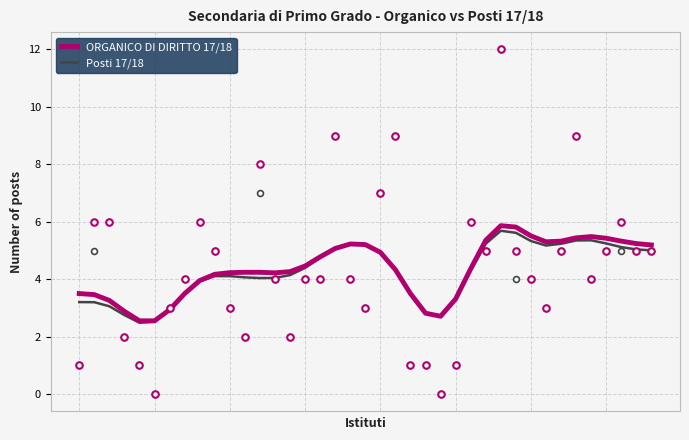

At how many categories does at least one series exceed 2?

39